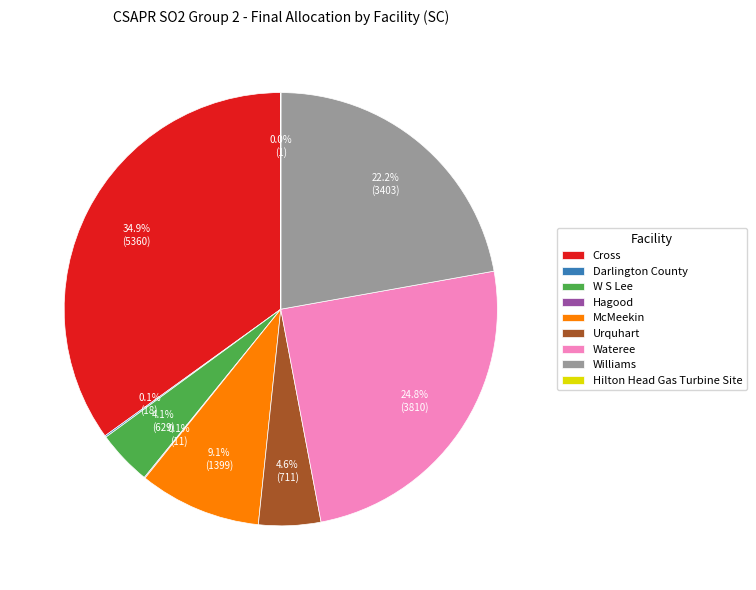

Is the sum of Cross and Wateree greater than half?

Yes